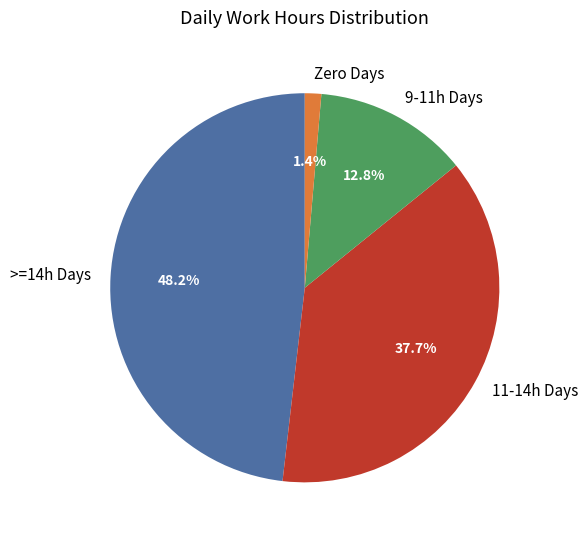

What is the smallest slice in the pie chart?

Zero Days